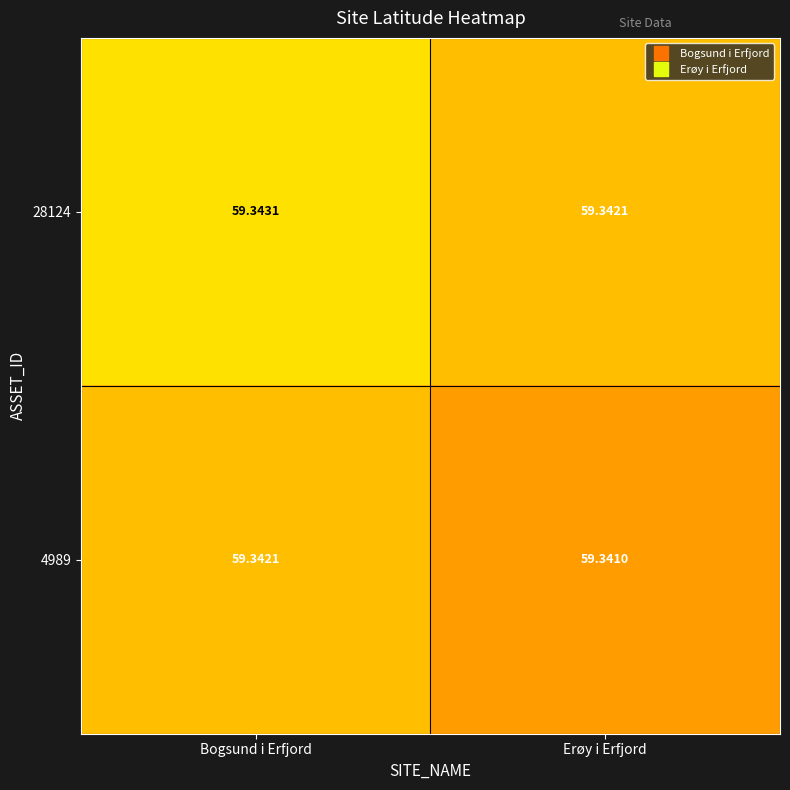

Which label corresponds to the smallest value in the chart?

Erøy i Erfjord